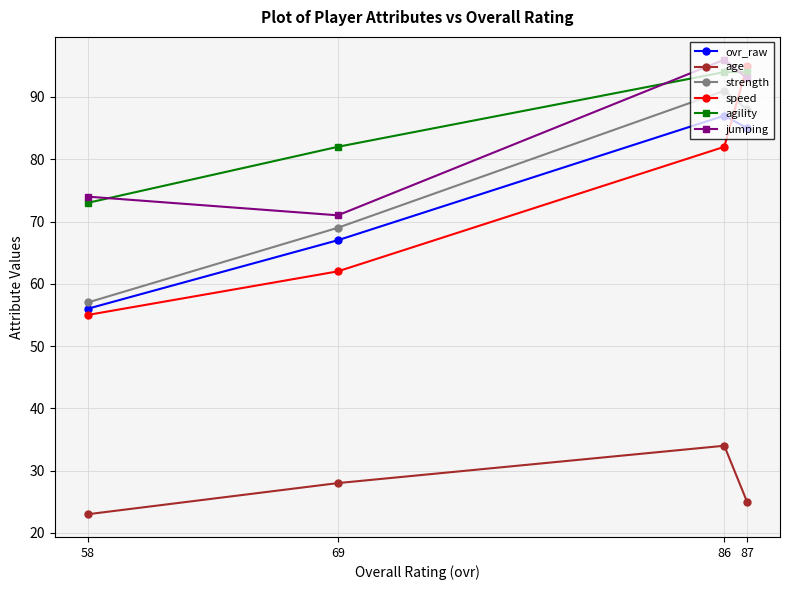

What is the approximate value of agility at 69, to the nearest 5?

80